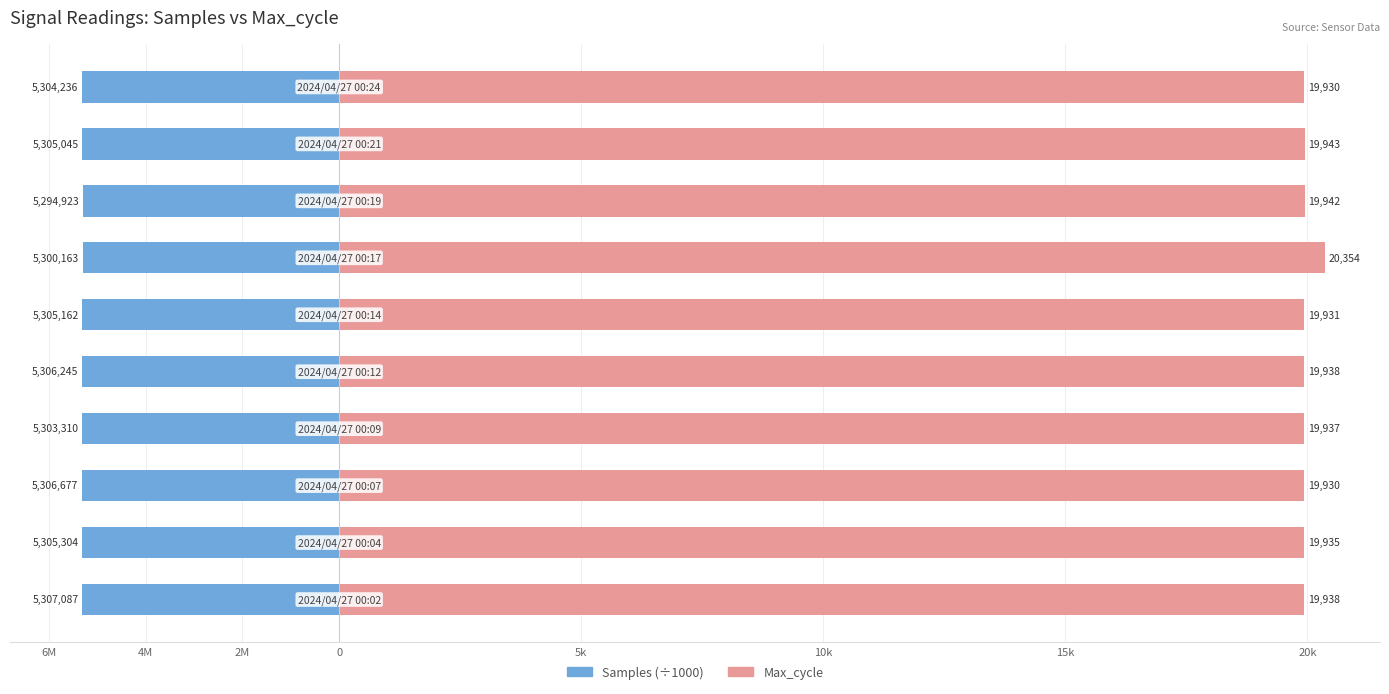

How many data points in Max_cycle are less than 19938?

5